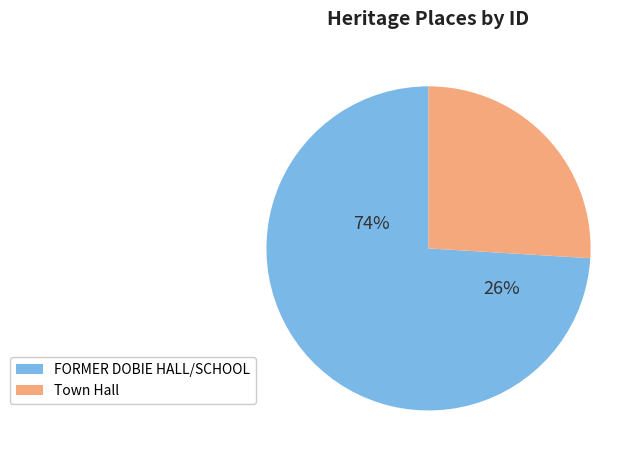

To the nearest percent, what is the combined percentage of FORMER DOBIE HALL/SCHOOL and Town Hall?

100%